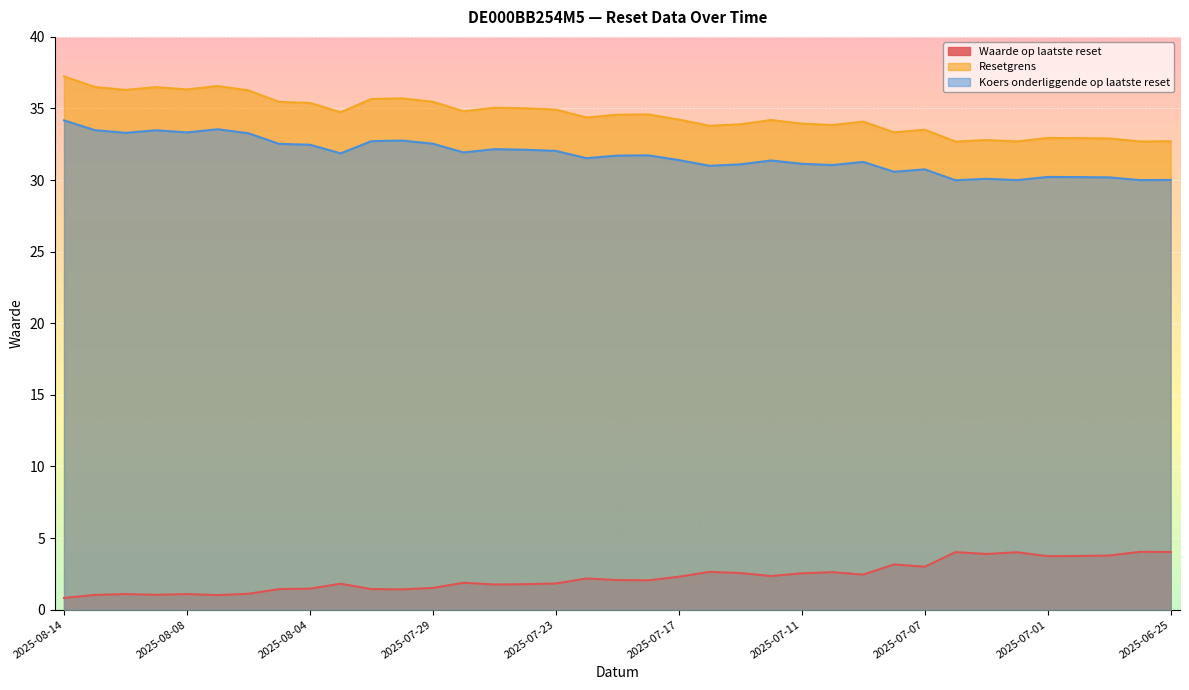

How many categories are shown in the chart?

37